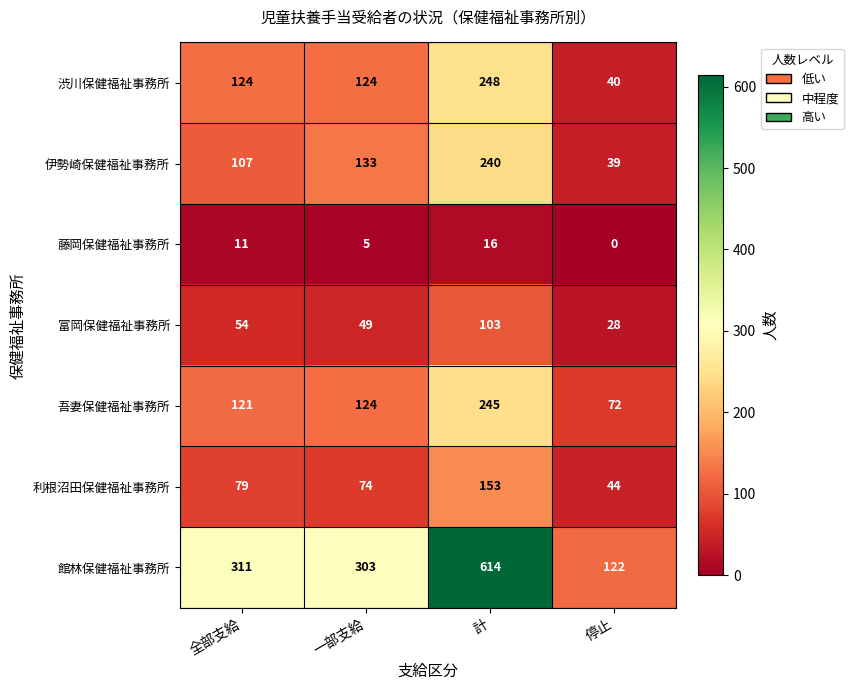

Which category has the highest value in the 伊勢崎保健福祉事務所 series?

計